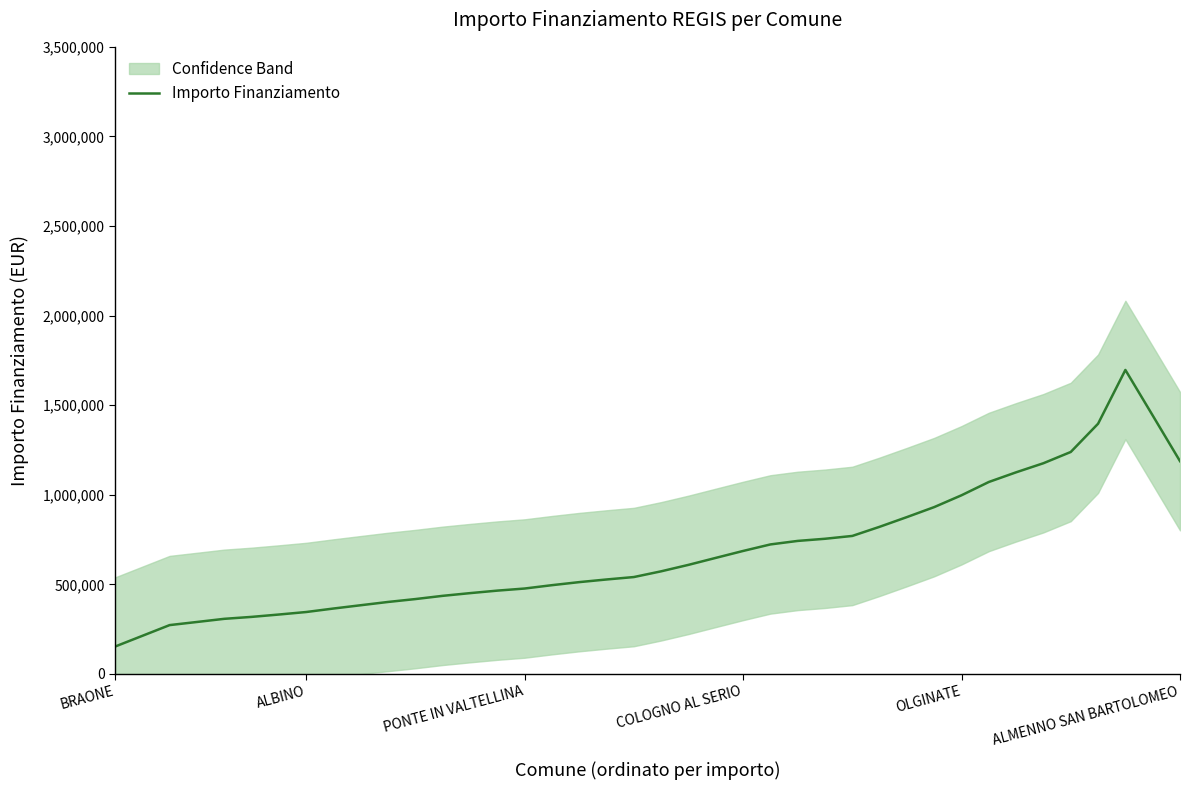

At which label is the value closest to 924759?

30